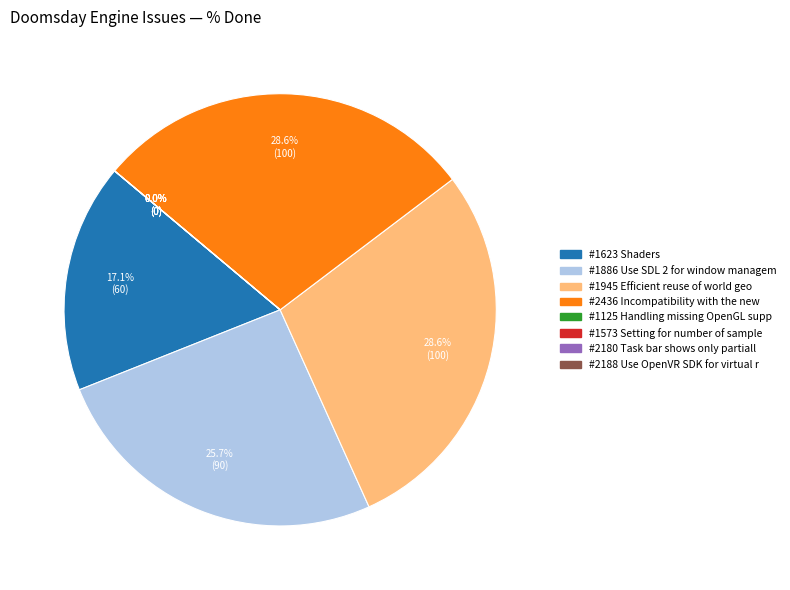

To the nearest percent, what is the average slice percentage?

12%